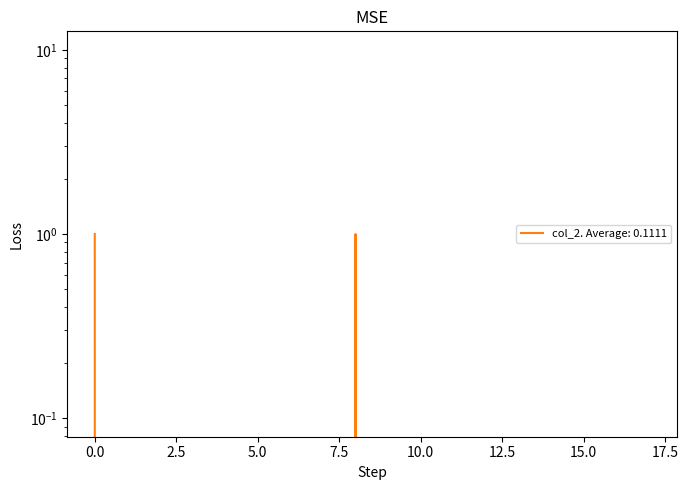

What is the difference between the maximum and second lowest values?

1